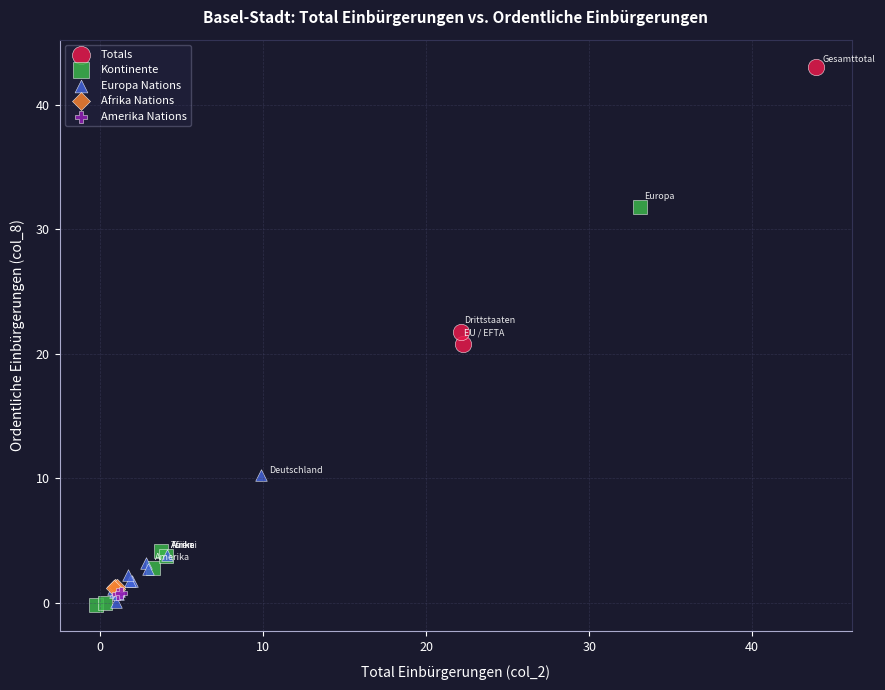

What are all the series names shown in the legend?

Totals, Kontinente, Europa Nations, Afrika Nations, Amerika Nations